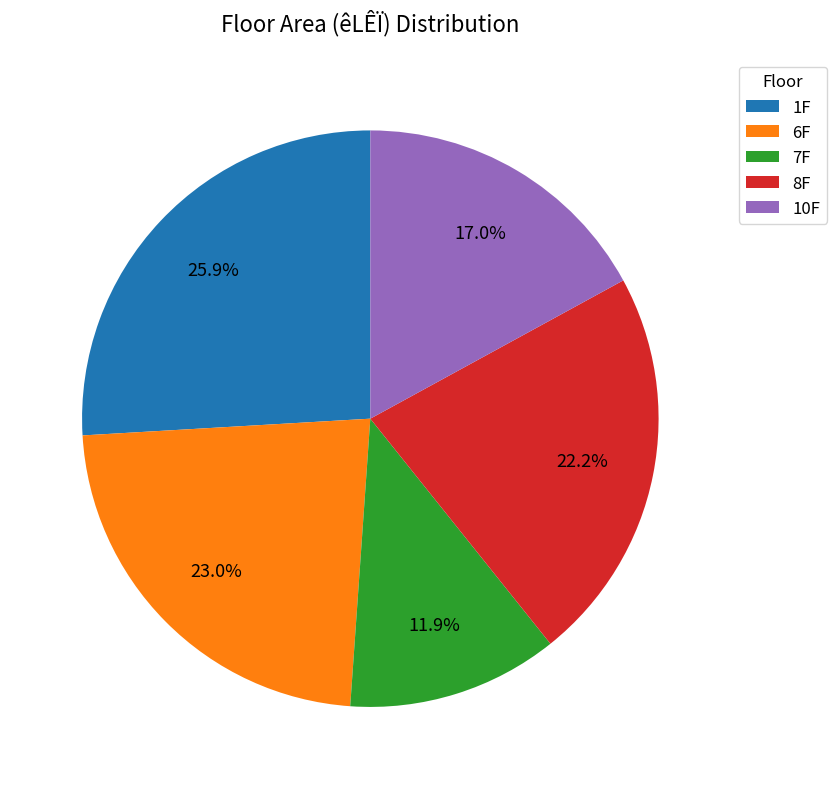

What is the total percentage of 6F and 1F?

48.9%